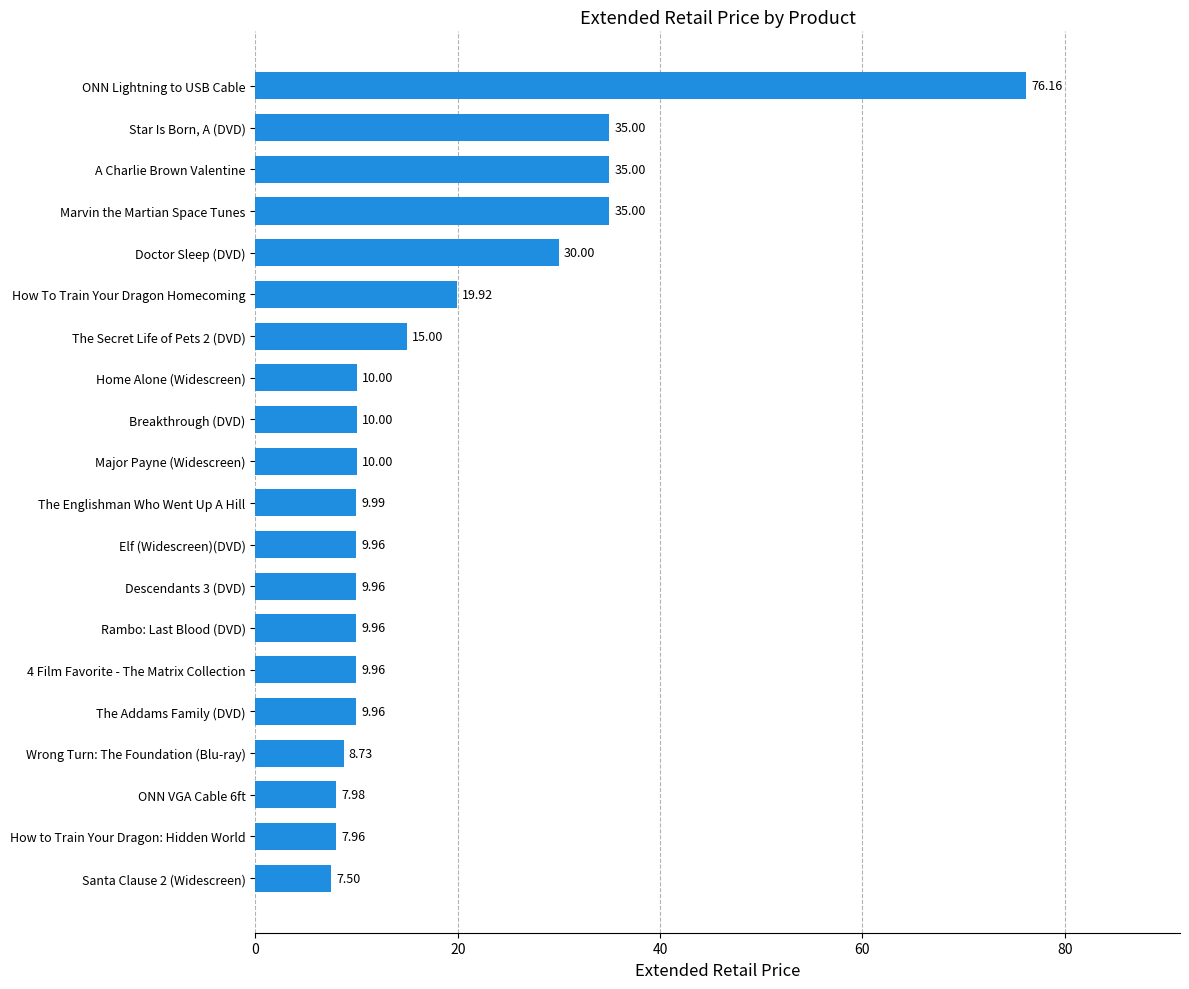

What is the average value?

18.4